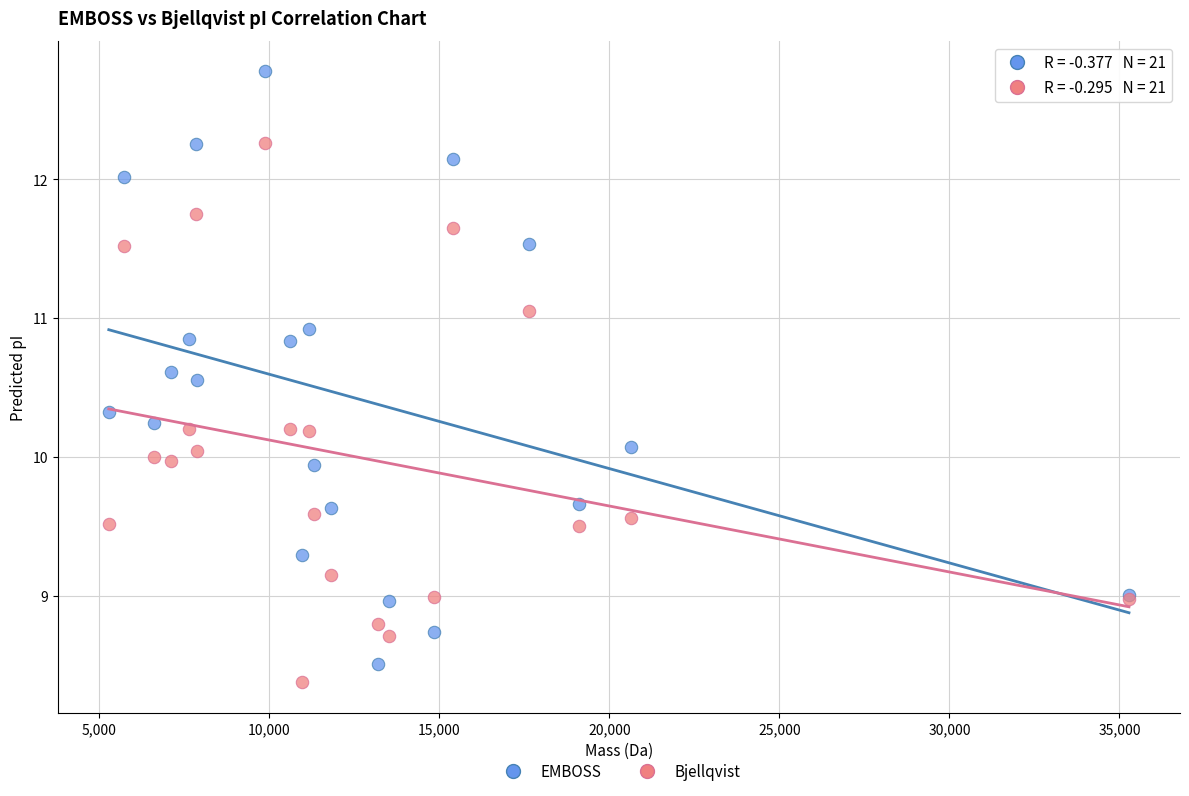

What are all the series names shown in the legend?

EMBOSS, Bjellqvist